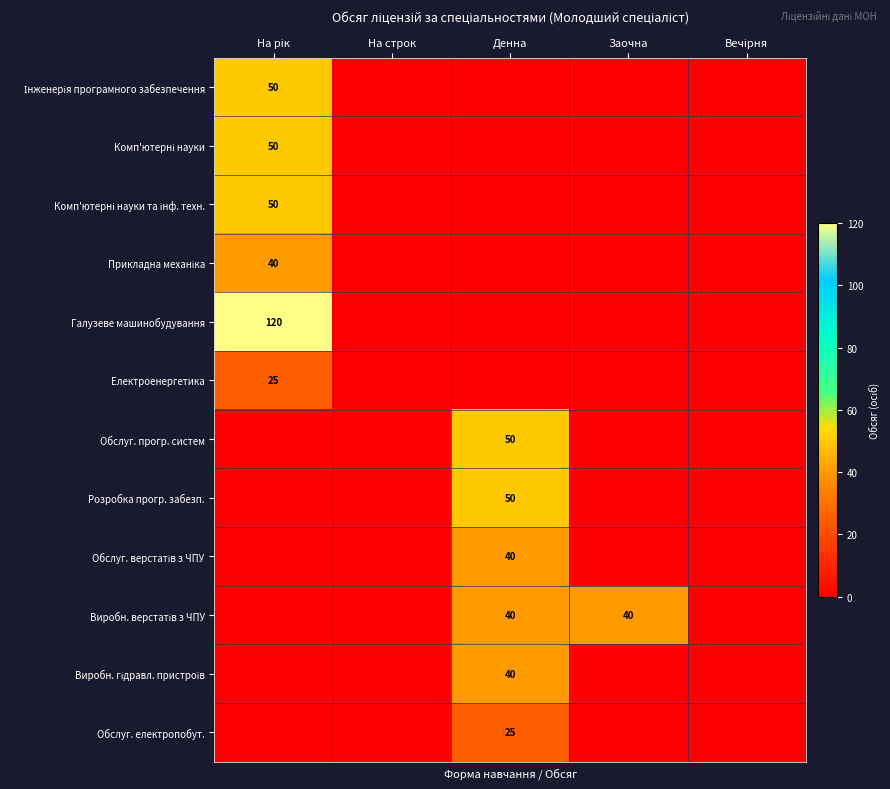

True or false: Обслуг. електропобут. has a value of 15 at Денна.

False